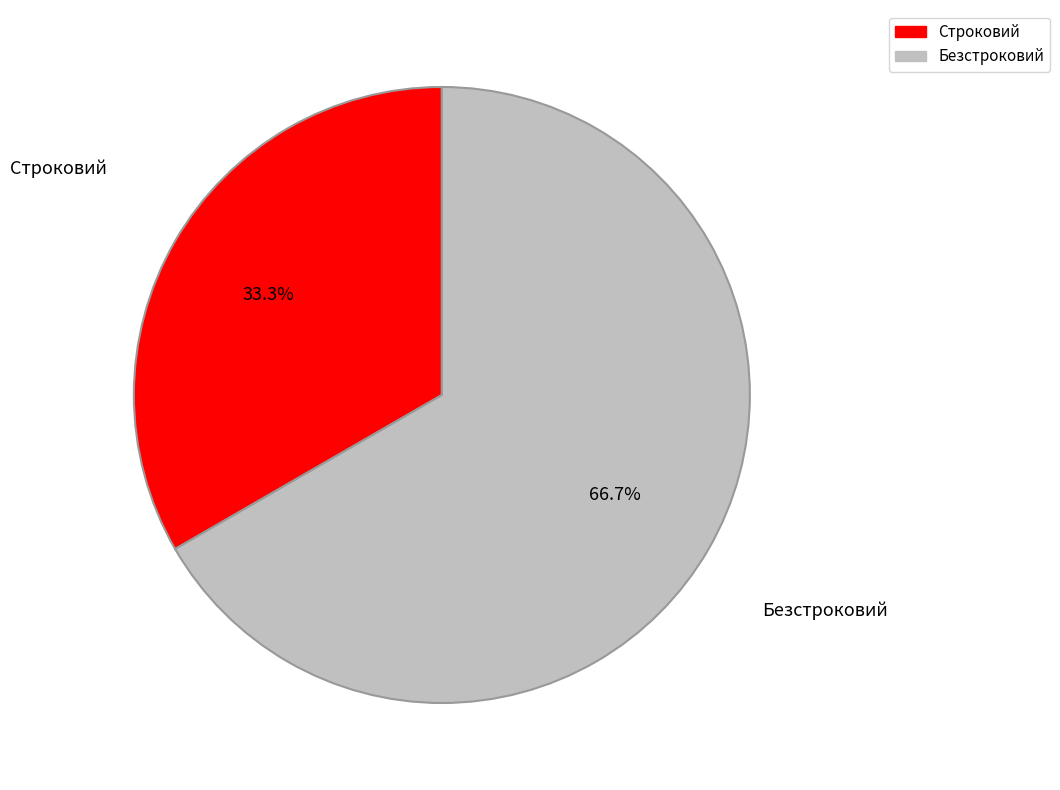

What is the ratio of the value at Строковий to the value at Безстроковий?

0.5